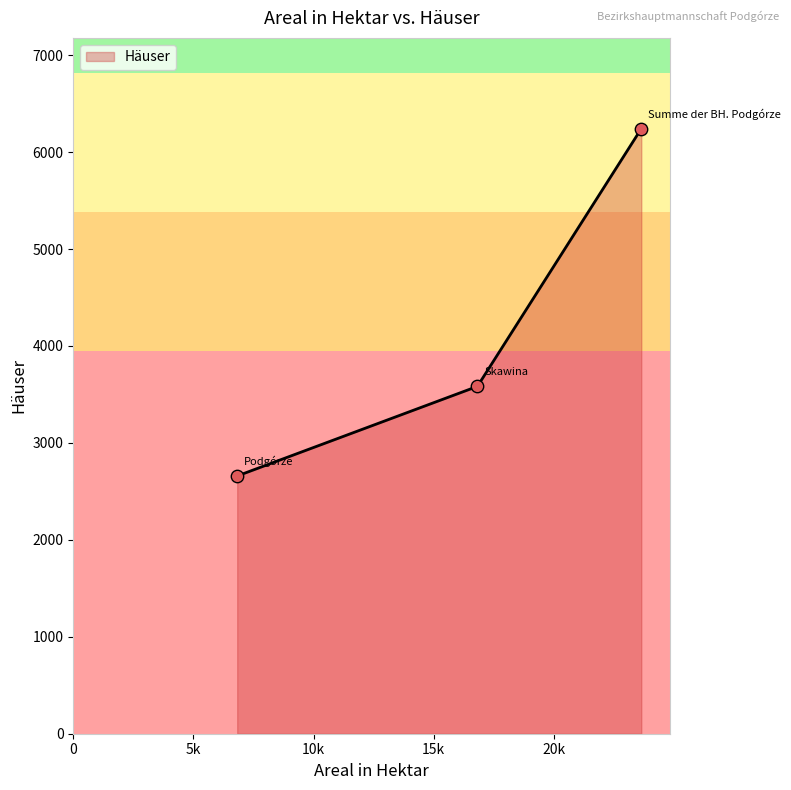

Between Skawina and Podgórze, which is larger?

Skawina